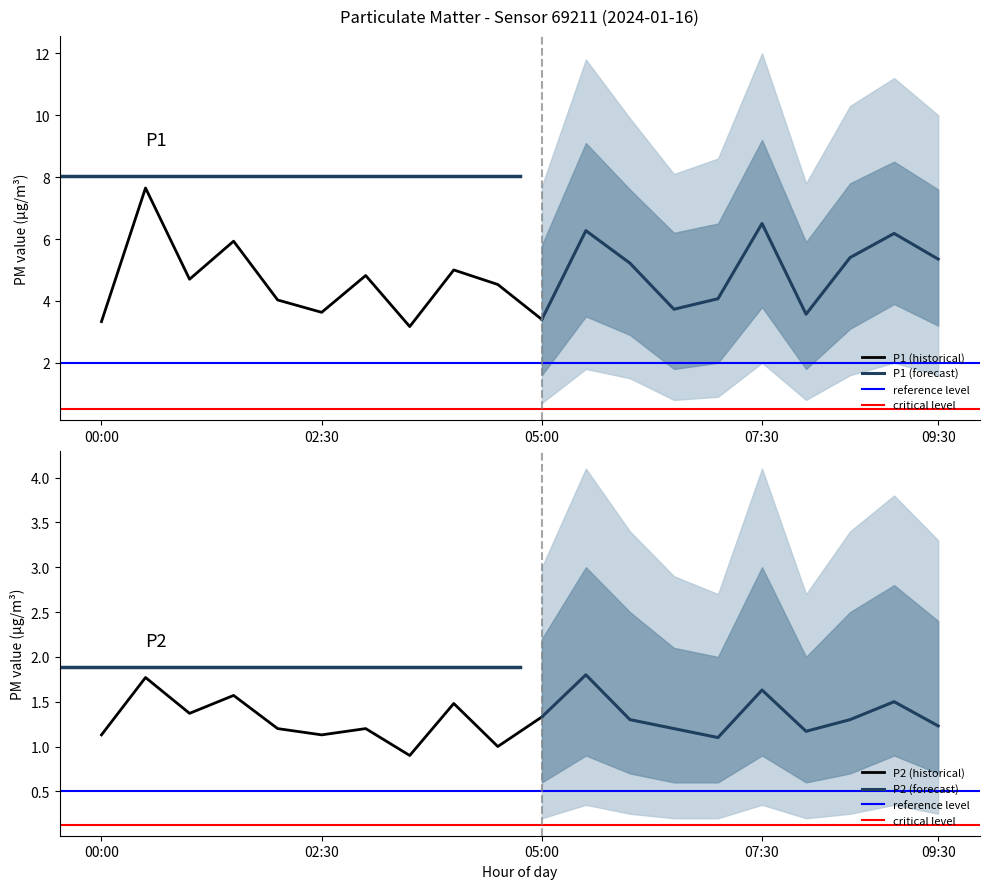

Reading left to right, list all the values displayed in this chart.

P1: 3.3	7.7	4.7	5.9	4.0	3.6	4.8	3.2	5.0	4.5	3.4	6.3	5.2	3.7	4.1	6.5	3.6	5.4	6.2	5.3
P2: 1.1	1.8	1.4	1.6	1.2	1.1	1.2	0.9	1.5	1.0	1.3	1.8	1.3	1.2	1.1	1.6	1.2	1.3	1.5	1.2